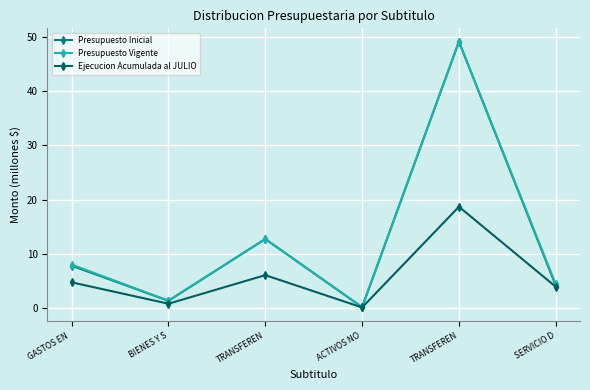

What is the label of the 5th point from the right?

BIENES Y S